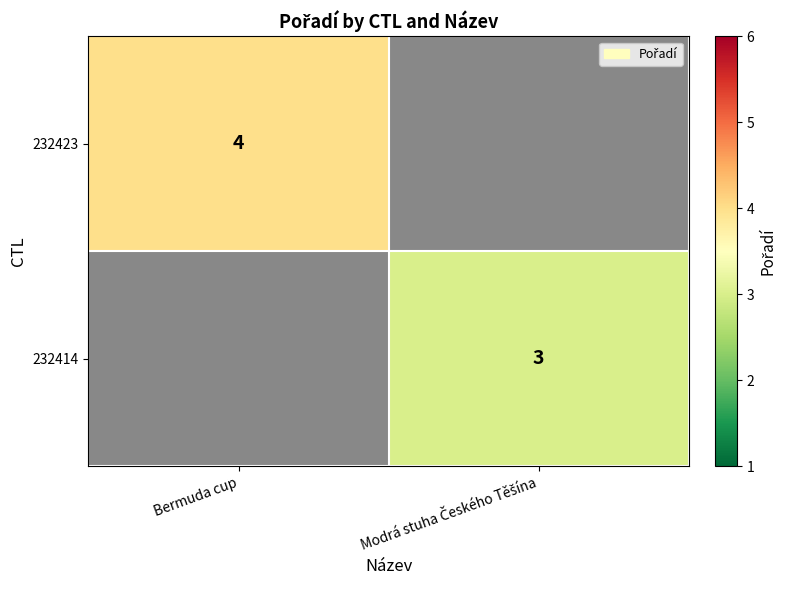

Count the number of categories in the chart.

2